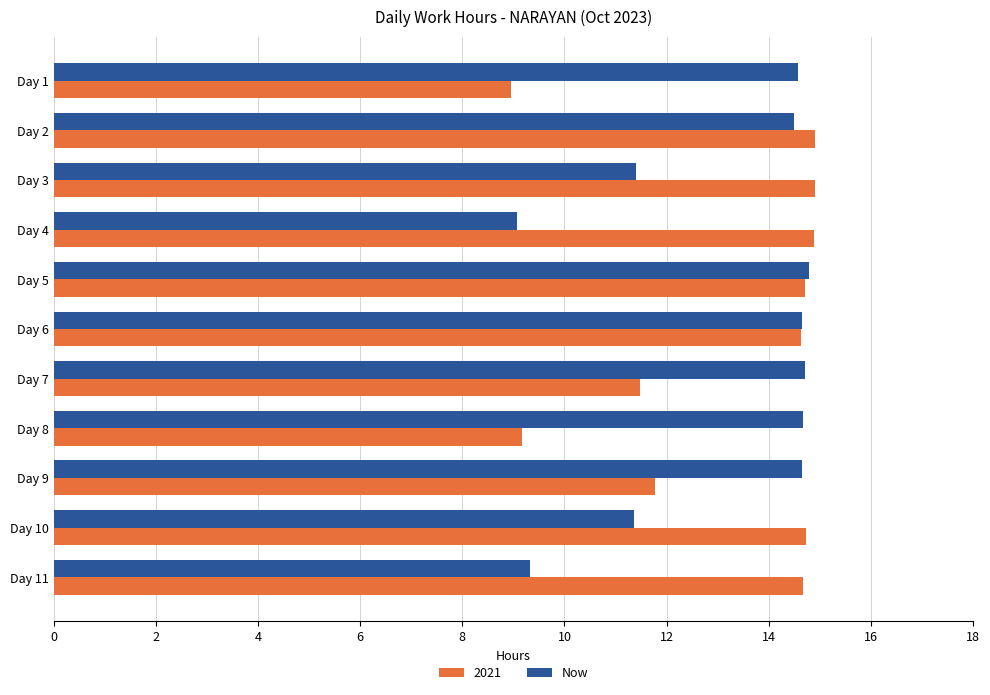

What is the spread (max minus min) of values at Day 8?

5.5